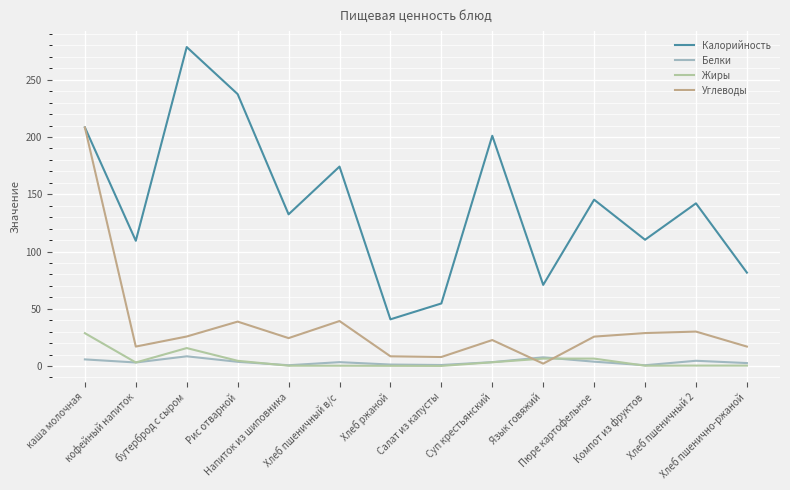

Reading right to left, extract all data points from this chart.

Калорийность: 81.6	142.1	110.3	145.3	70.9	201.1	54.7	40.8	174.2	132.5	237.5	278.6	109.4	208.4
Белки: 2.6	4.6	0.7	3.8	7.6	3.4	0.9	1.3	3.4	0.7	3.7	8.5	3.1	5.8
Жиры: 0.4	0.4	0.3	6.5	6.5	3.3	0.1	0.2	0.3	0.3	4.6	15.7	3.1	28.7
Углеводы: 17.0	30.1	28.8	25.7	2.1	22.7	7.9	8.5	39.3	24.4	38.8	25.8	17.0	208.4